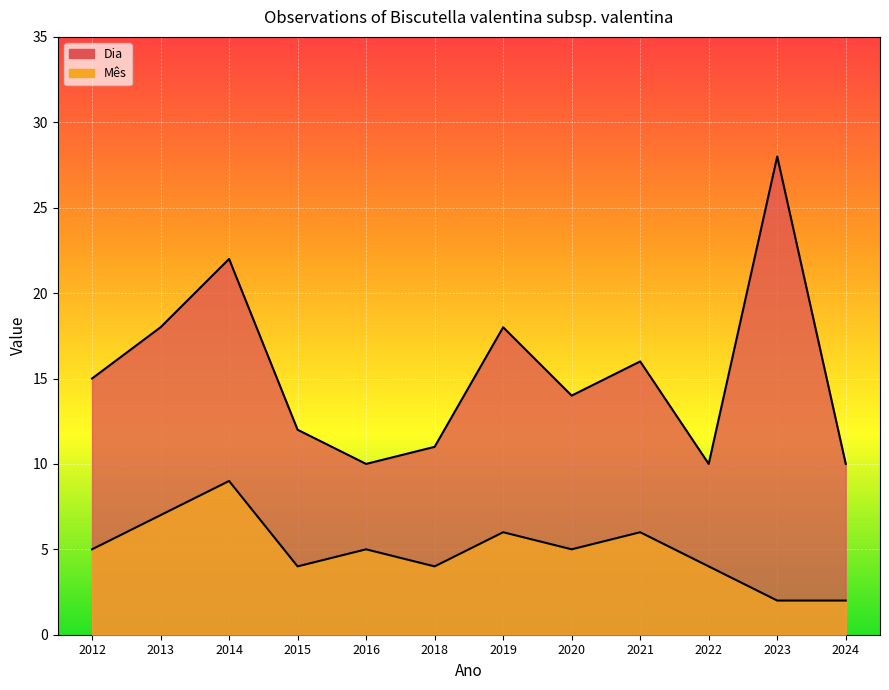

Where is the first local minimum for Dia?

2016